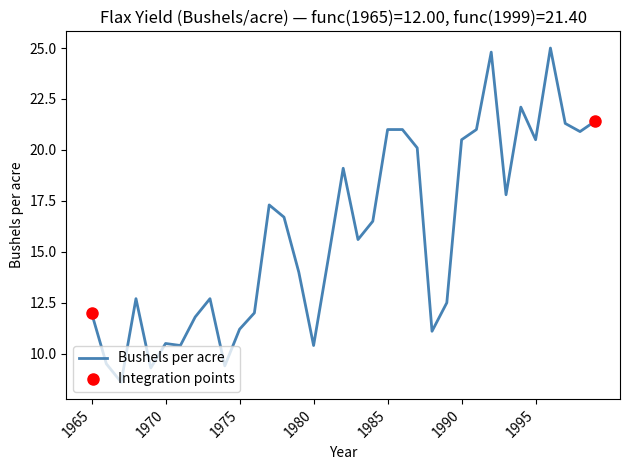

Between 34 and 23, which is larger?

34